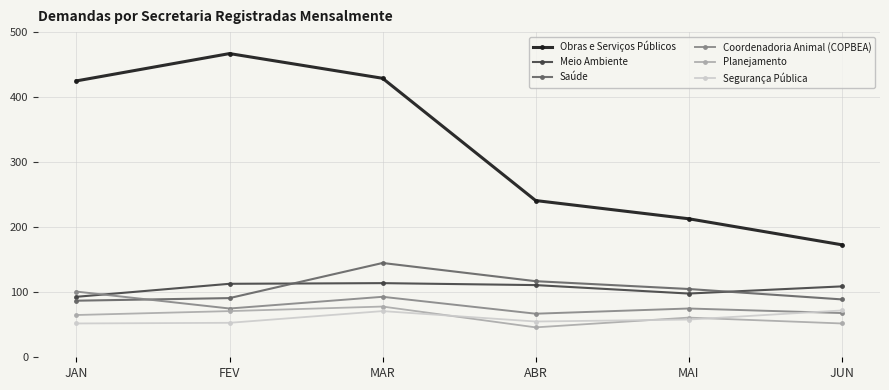

What is the maximum value for Segurança Pública?

72